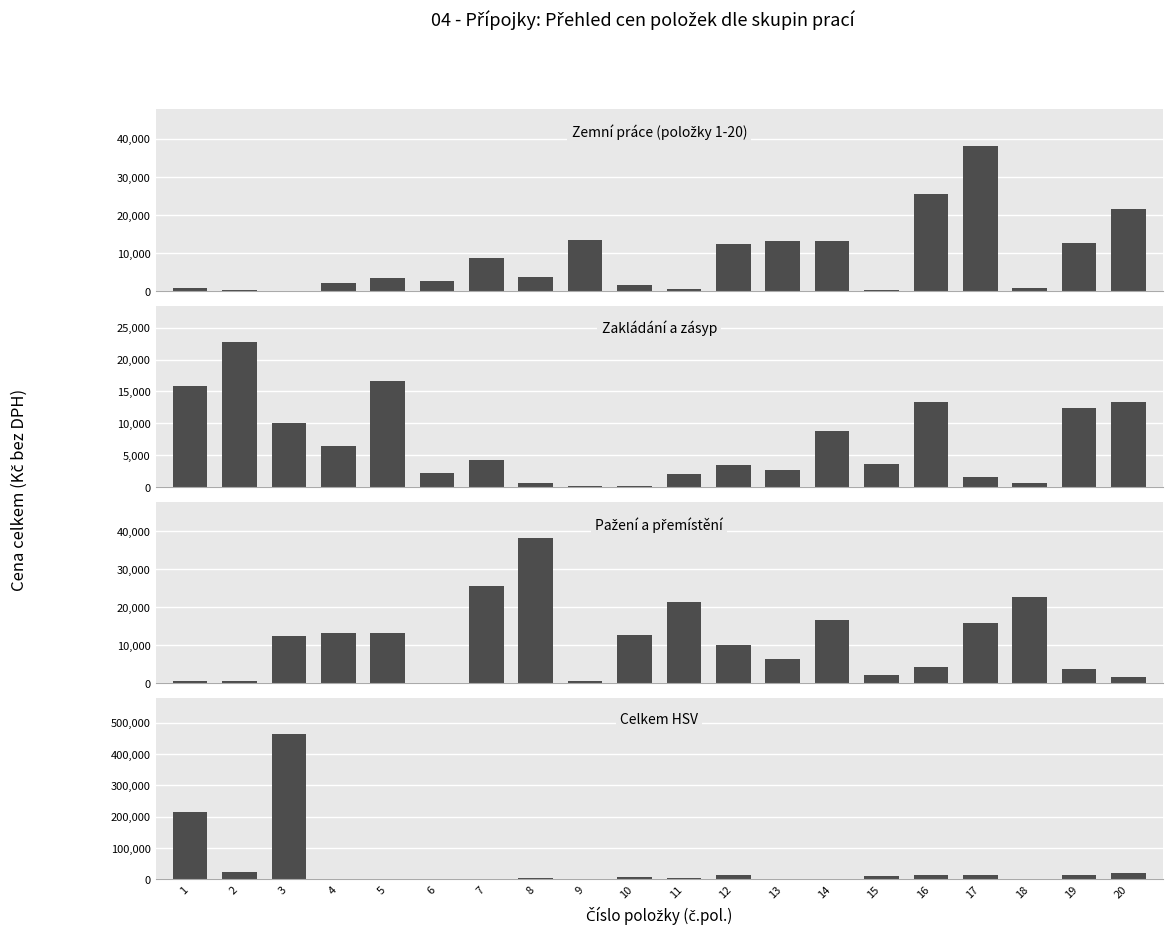

Which series changed the most between 9 and 17?

Zemní práce (položky 1-20)